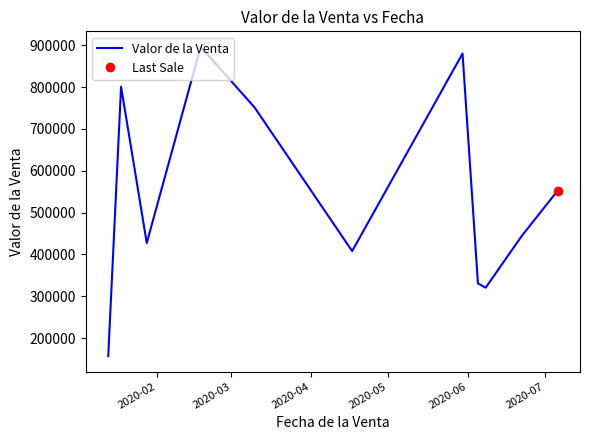

What is the highest value of the Valor de la Venta series?

896179